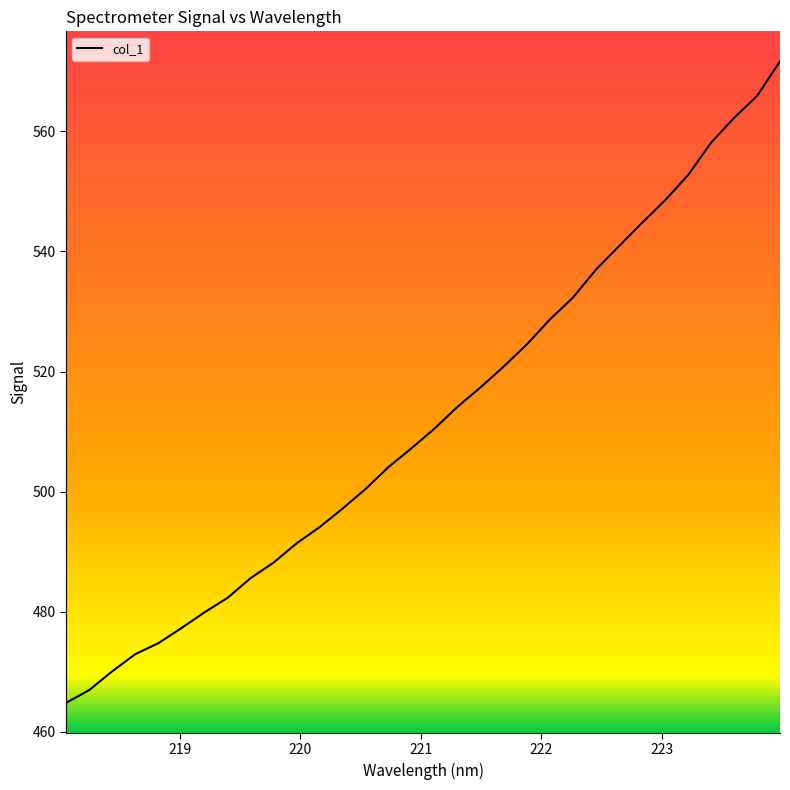

How many lines are shown in the chart?

1